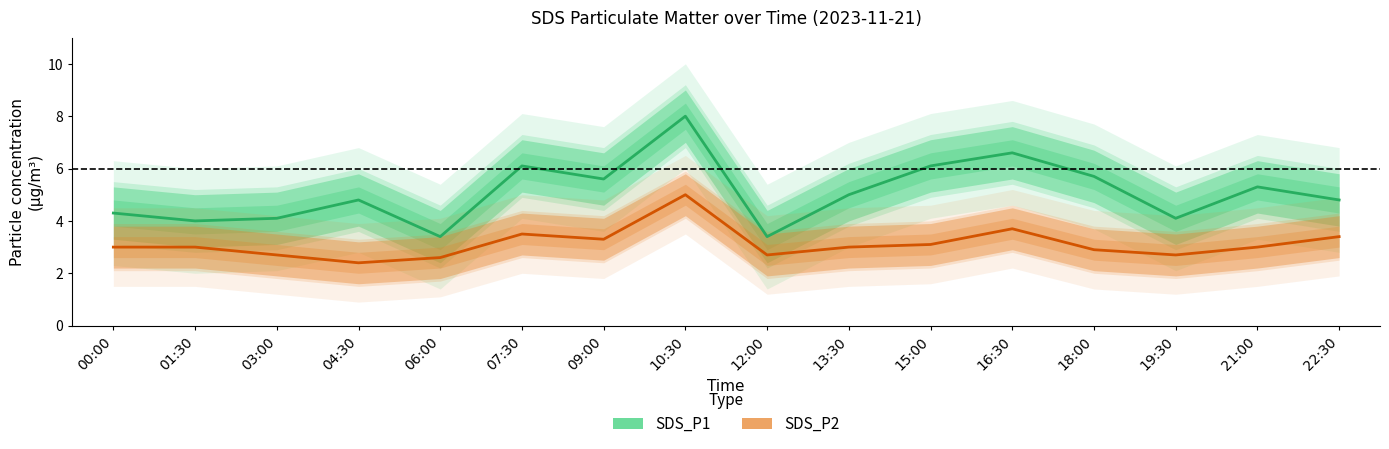

What is the value of the SDS_P1 point at the 15th from the left?

5.3